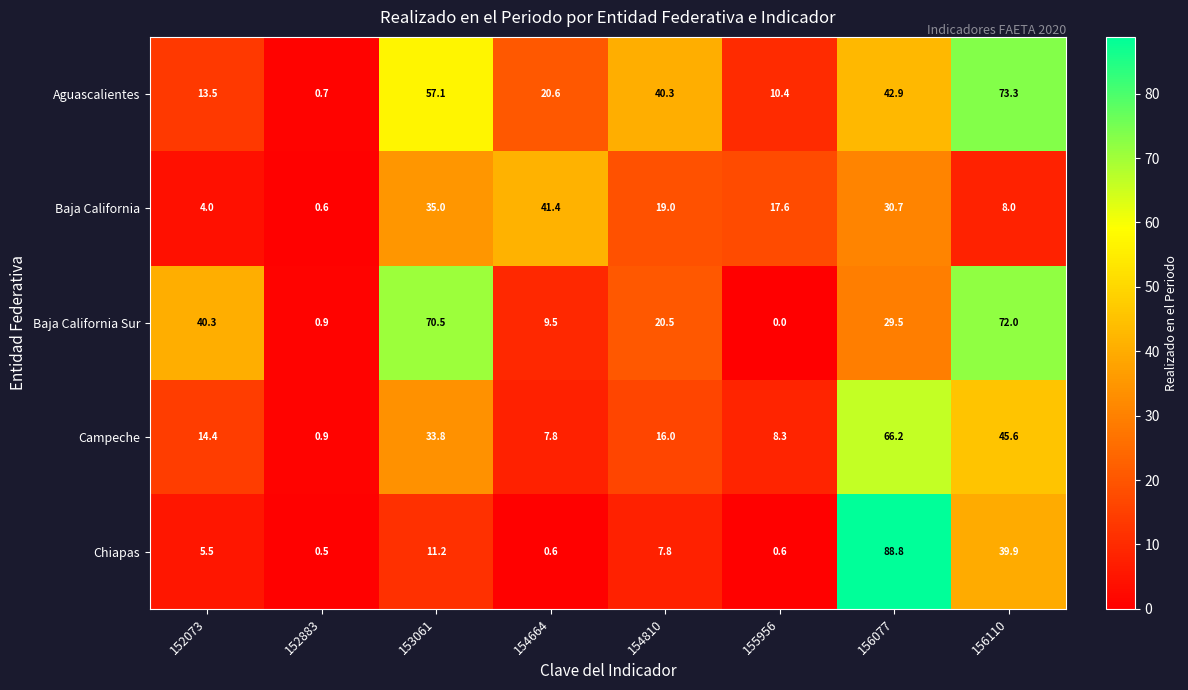

The value of Baja California Sur at 154810 is 7.2. True or false?

False